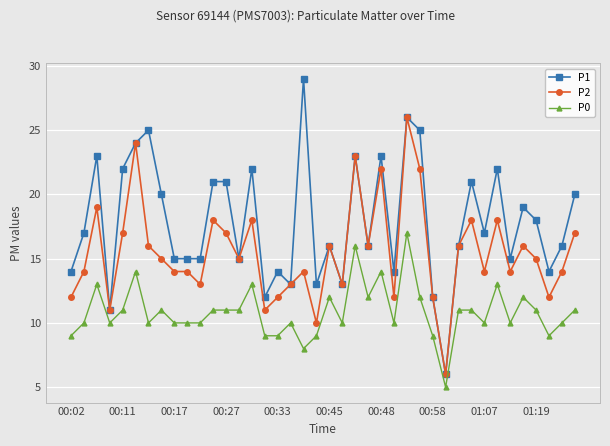

List the series in order of their overall mean, lowest first.

P0, P2, P1